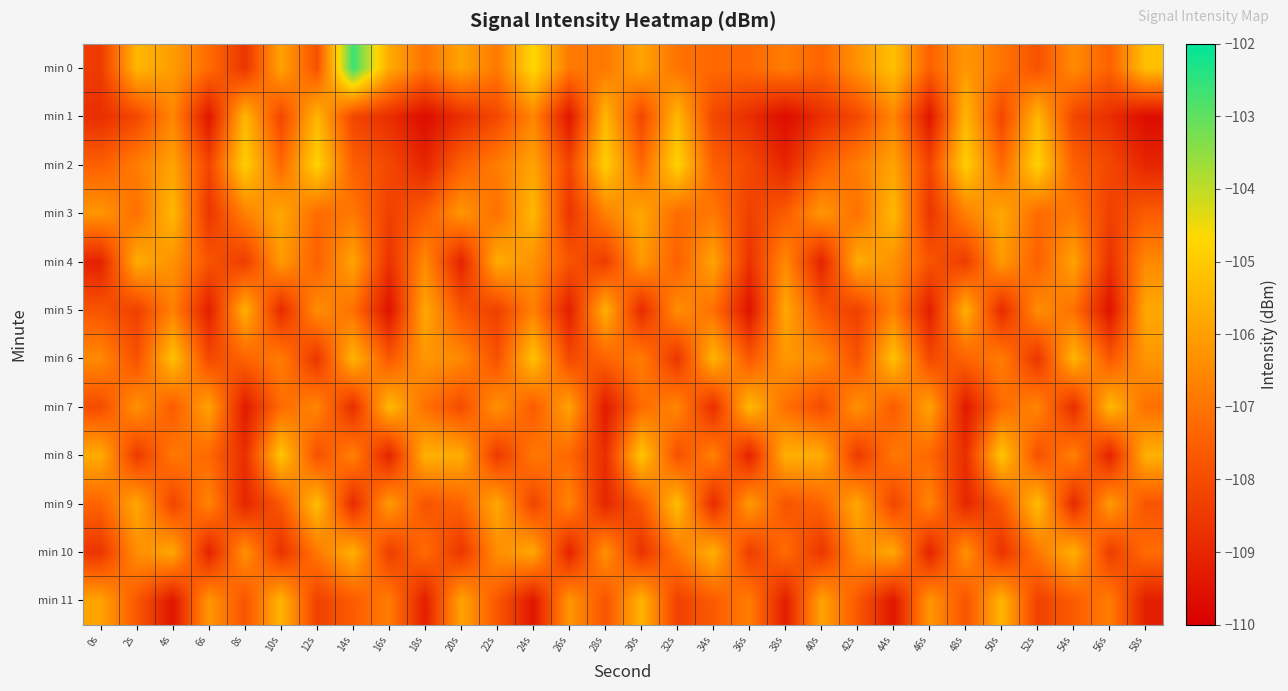

At 24s, list the series in order from smallest to largest.

min 11, min 9, min 7, min 8, min 5, min 1, min 4, min 2, min 10, min 3, min 6, min 0